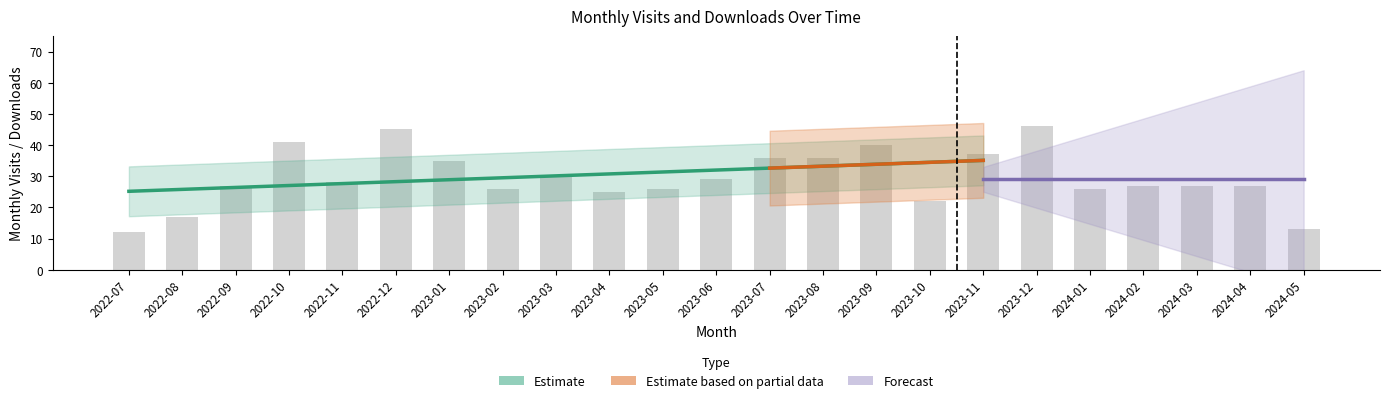

Reading right to left, what are all the values shown in this chart?

2024-05=13	2024-04=27	2024-03=27	2024-02=27	2024-01=26	2023-12=46	2023-11=37	2023-10=22	2023-09=40	2023-08=36	2023-07=36	2023-06=29	2023-05=26	2023-04=25	2023-03=30	2023-02=26	2023-01=35	2022-12=45	2022-11=28	2022-10=41	2022-09=27	2022-08=17	2022-07=12